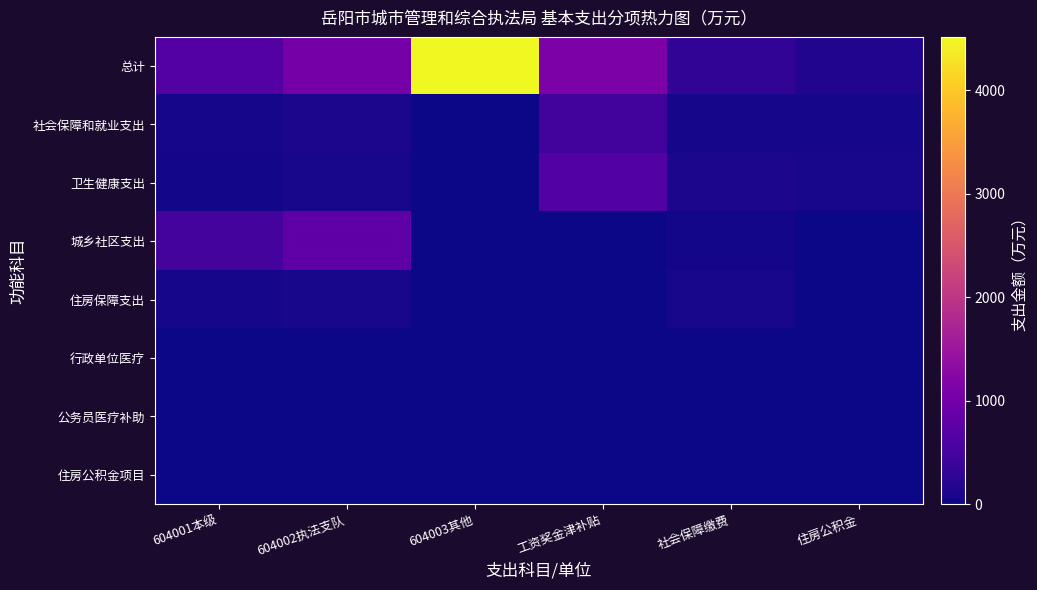

Between 住房公积金 and 604002执法支队, which is larger?

604002执法支队